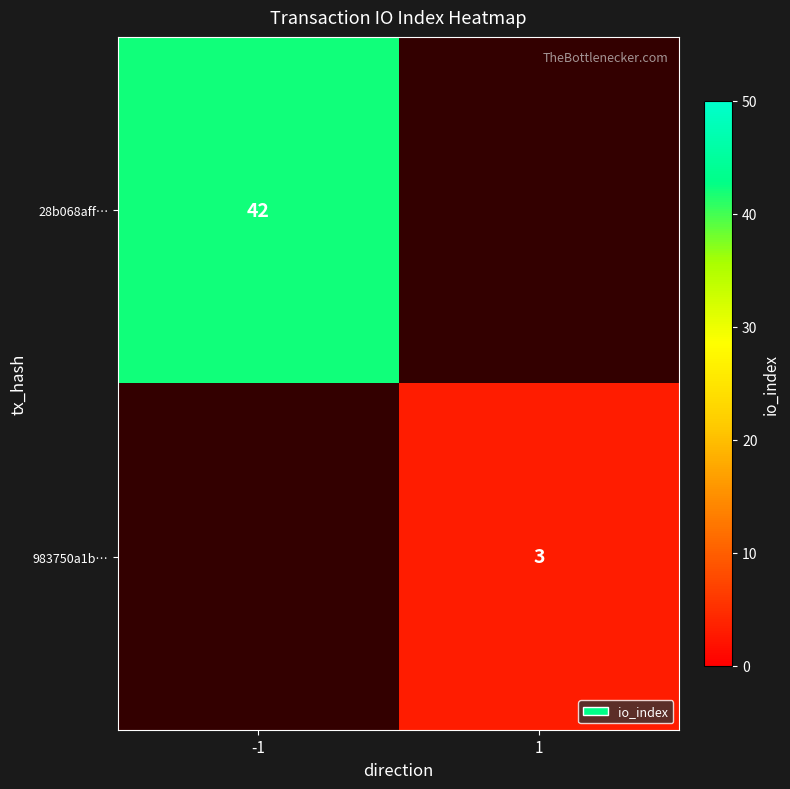

How many distinct data groups are displayed?

2